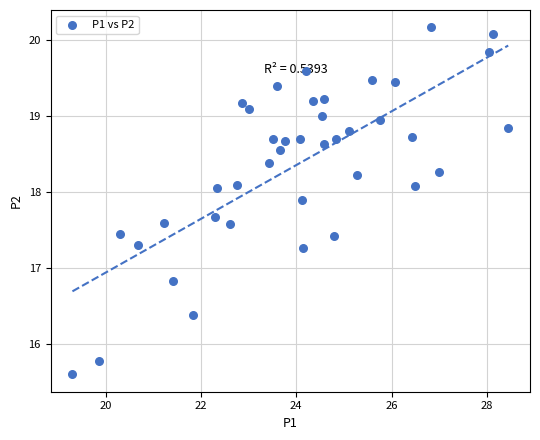

What Y value in the scatter plot is closest to 17?

16.8